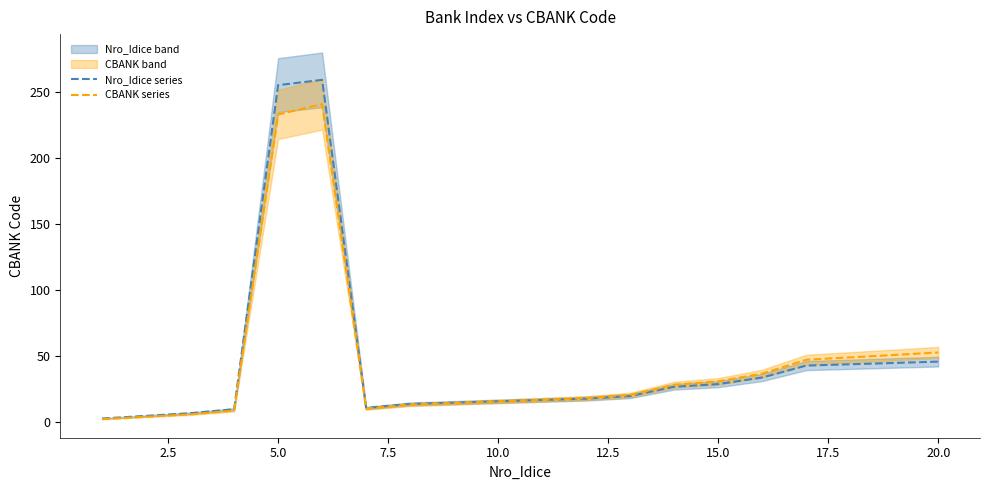

Where is Nro_Idice series nearest to the value 131?

20.0